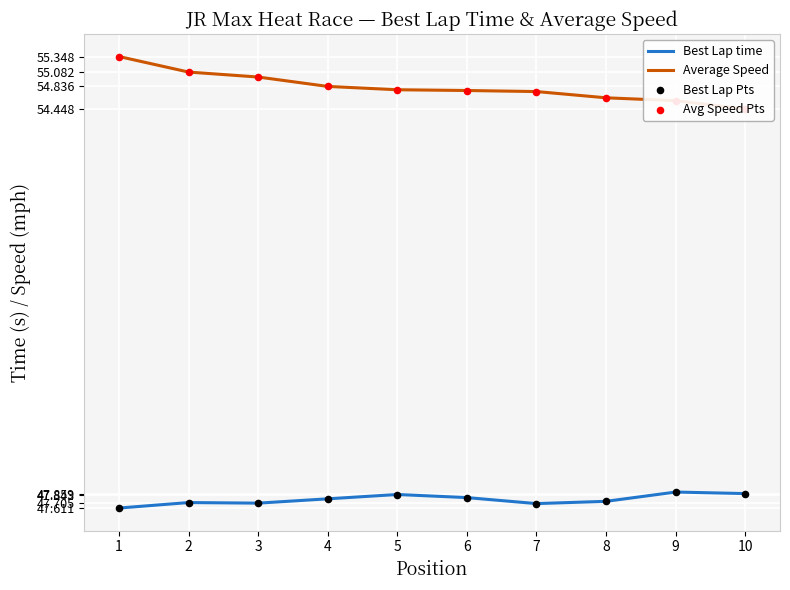

Is the value of Avg Speed Pts at 10 greater than the value of Best Lap time at 5?

Yes